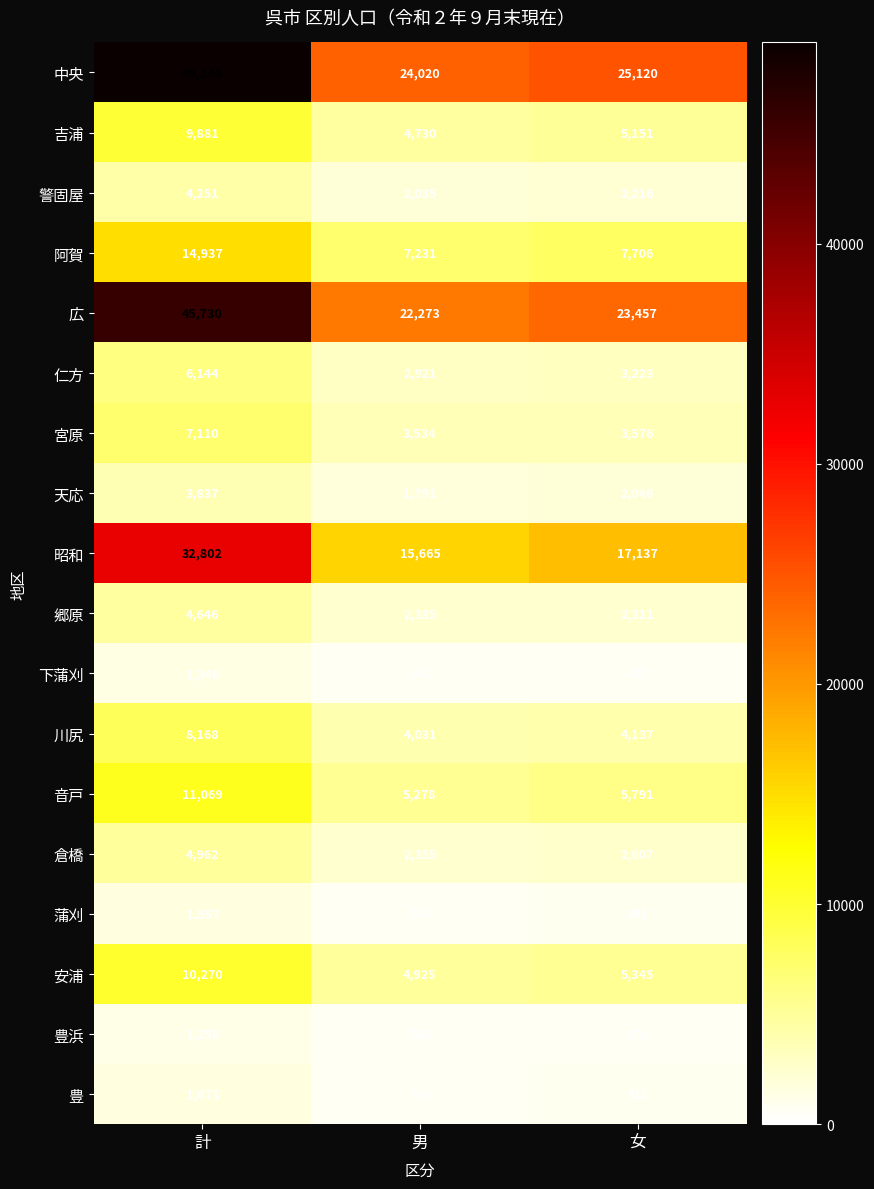

The 音戸 series shows 5278 at 男. True or false?

True